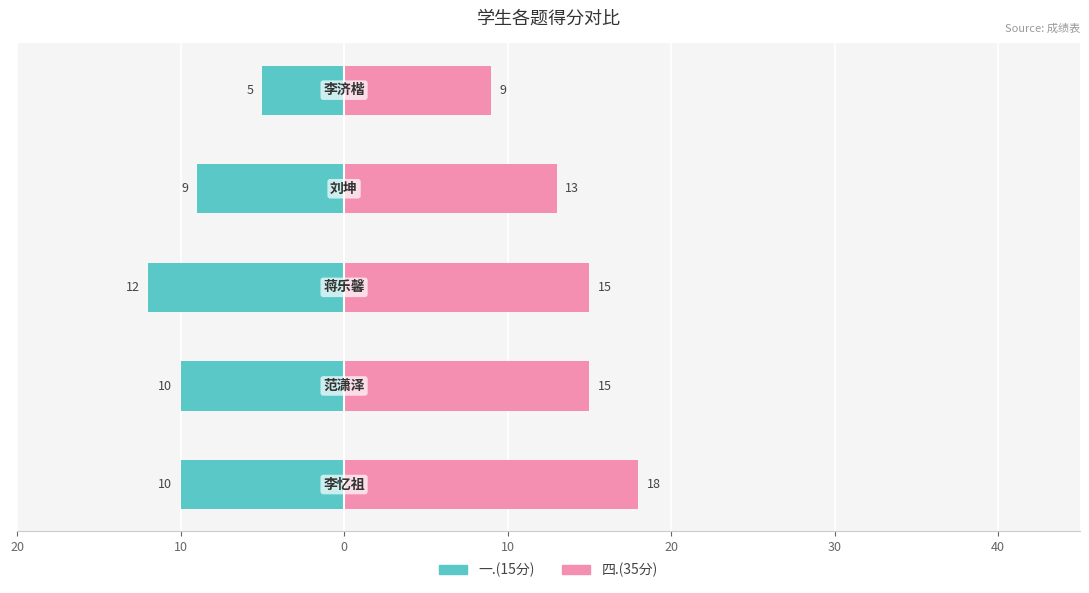

What is the smallest value displayed?

-12